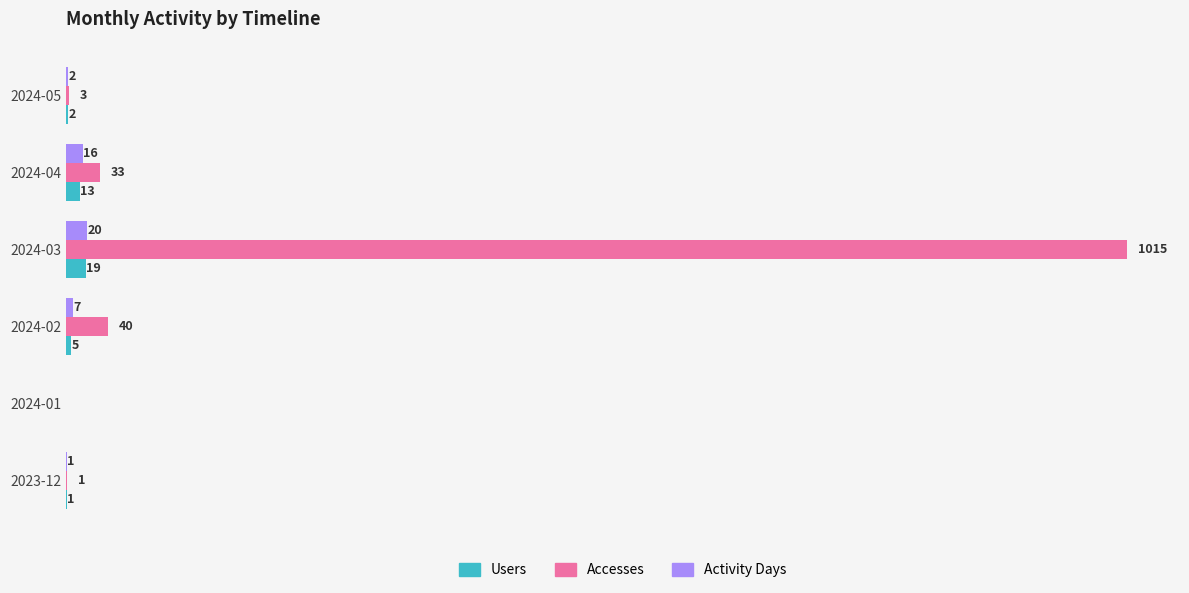

Between 2024-03 and 2024-04, which series saw the biggest shift?

Accesses